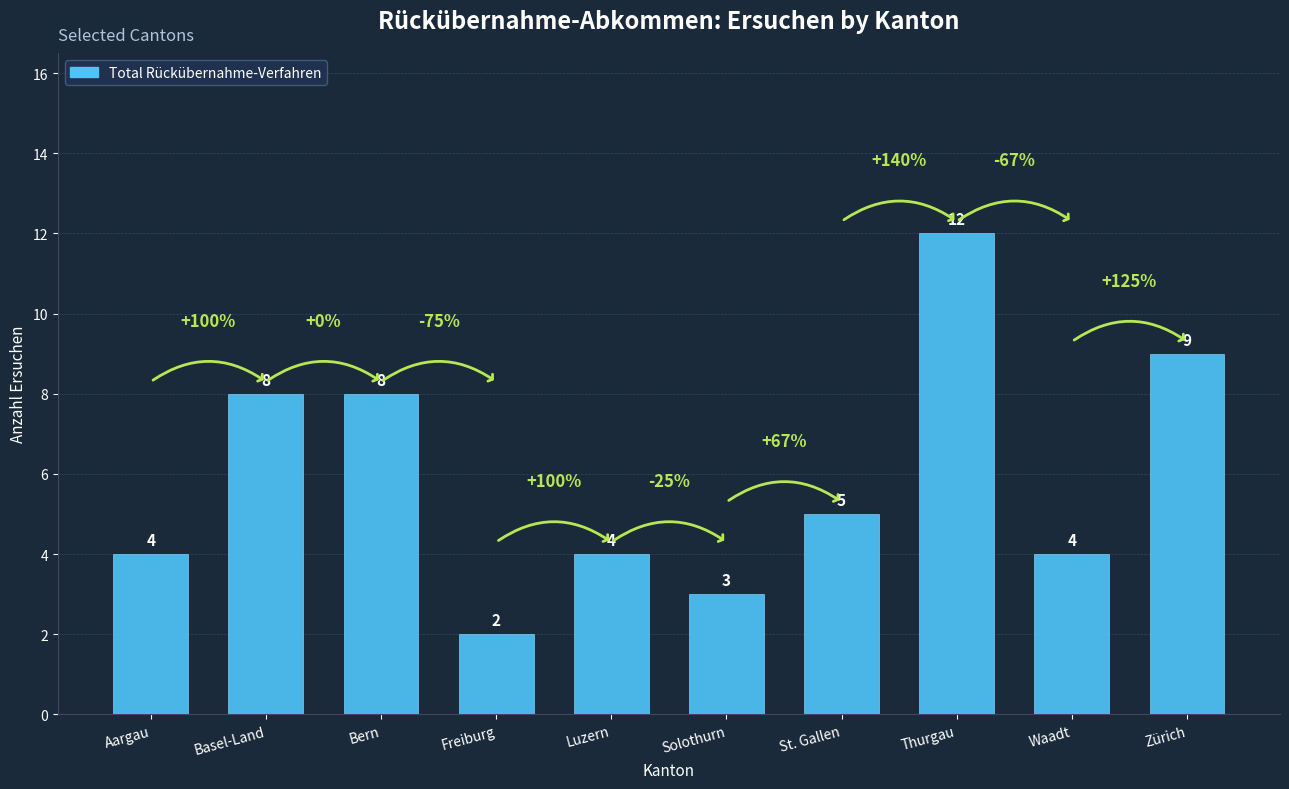

How many categories are shown in the chart?

10